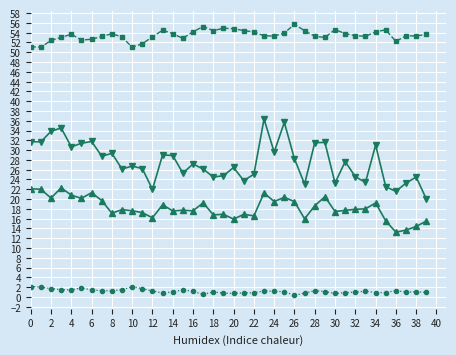

What is the greatest value displayed?

55.7